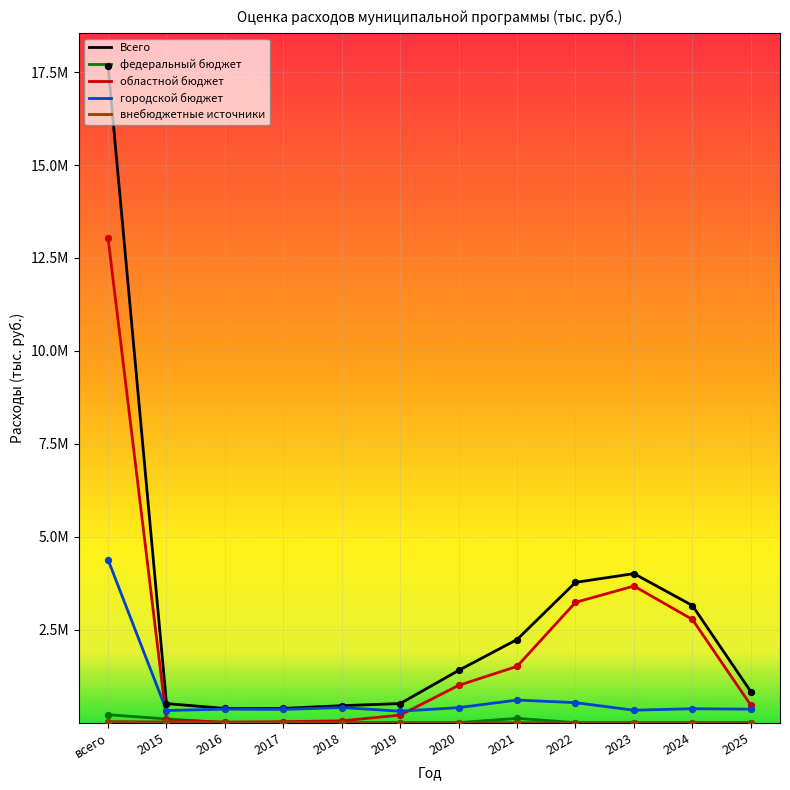

Is this an area chart (filled region under the line)?

No